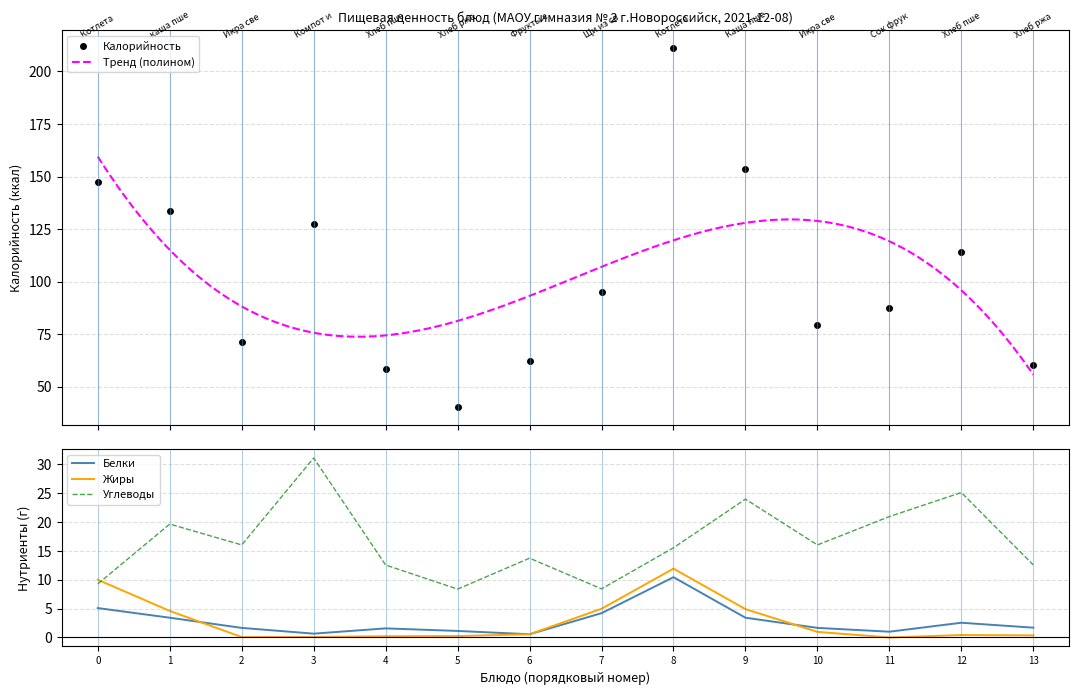

What is the difference between the Углеводы values at 3 and 13?

18.5